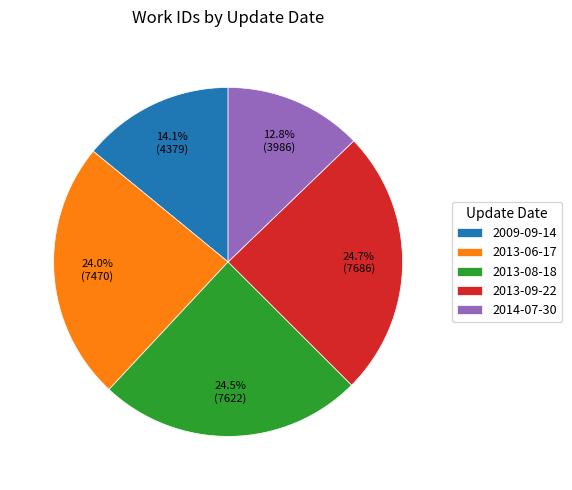

What is the smallest slice in the pie chart?

2014-07-30